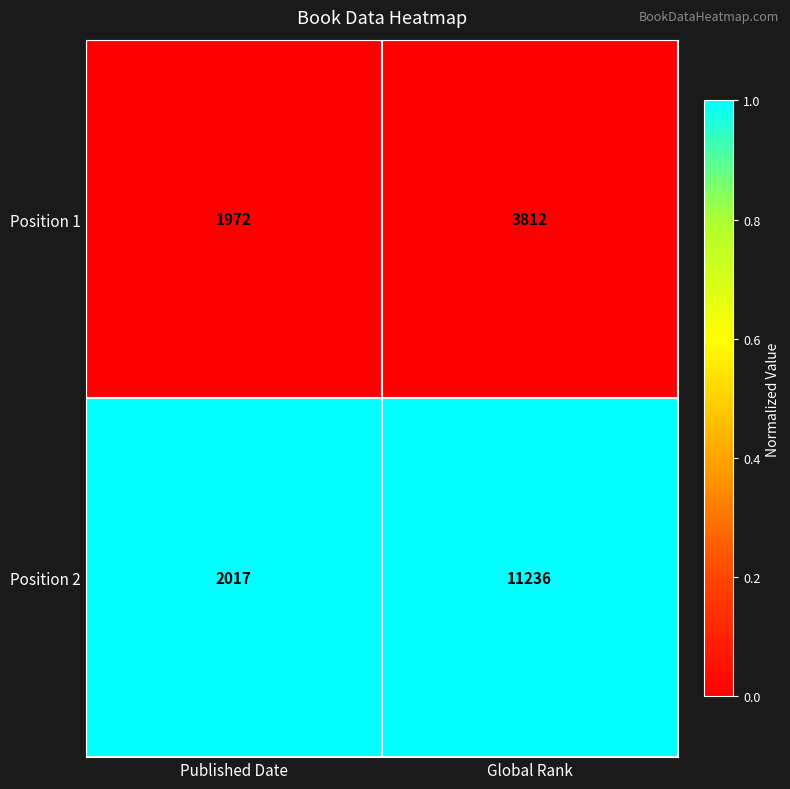

Which series has the widest spread of values?

Position 2